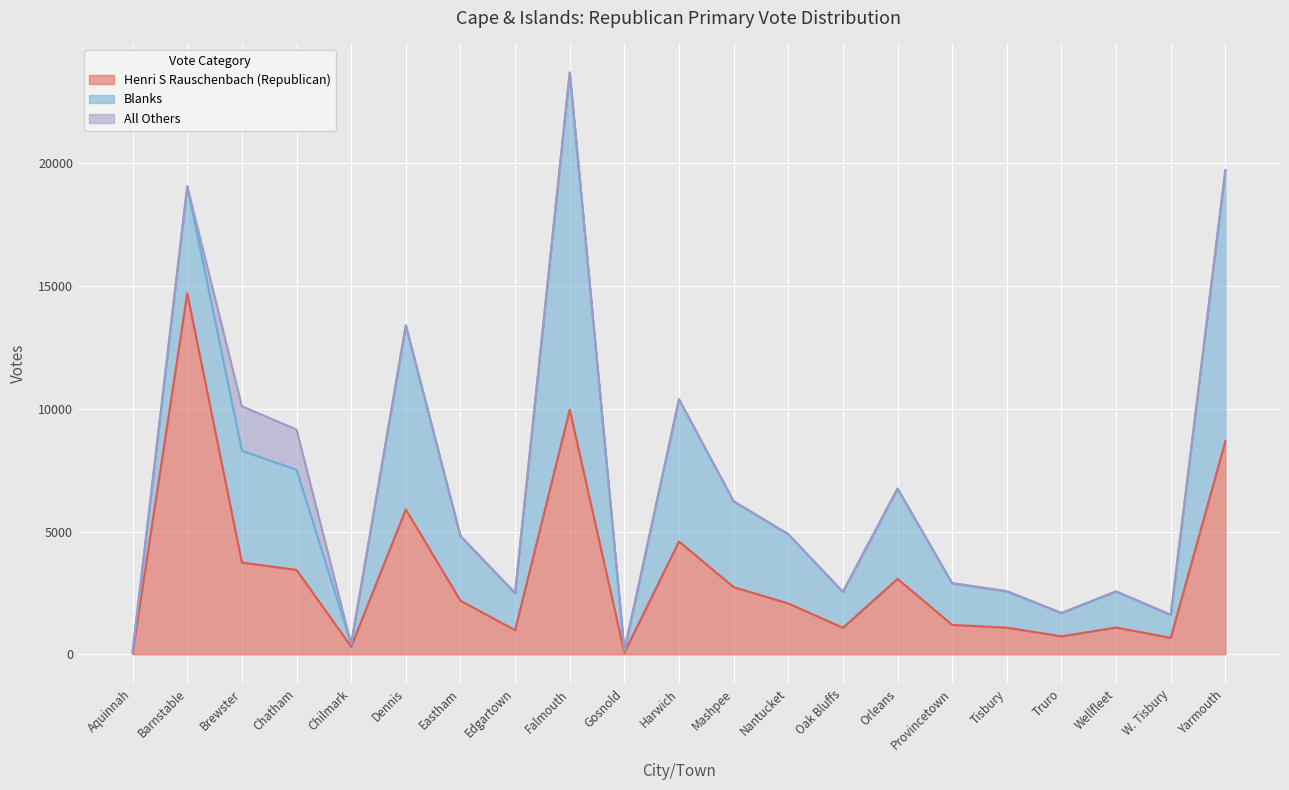

What is the difference between the maximum and minimum values in the Henri S Rauschenbach (Republican) series?

14643